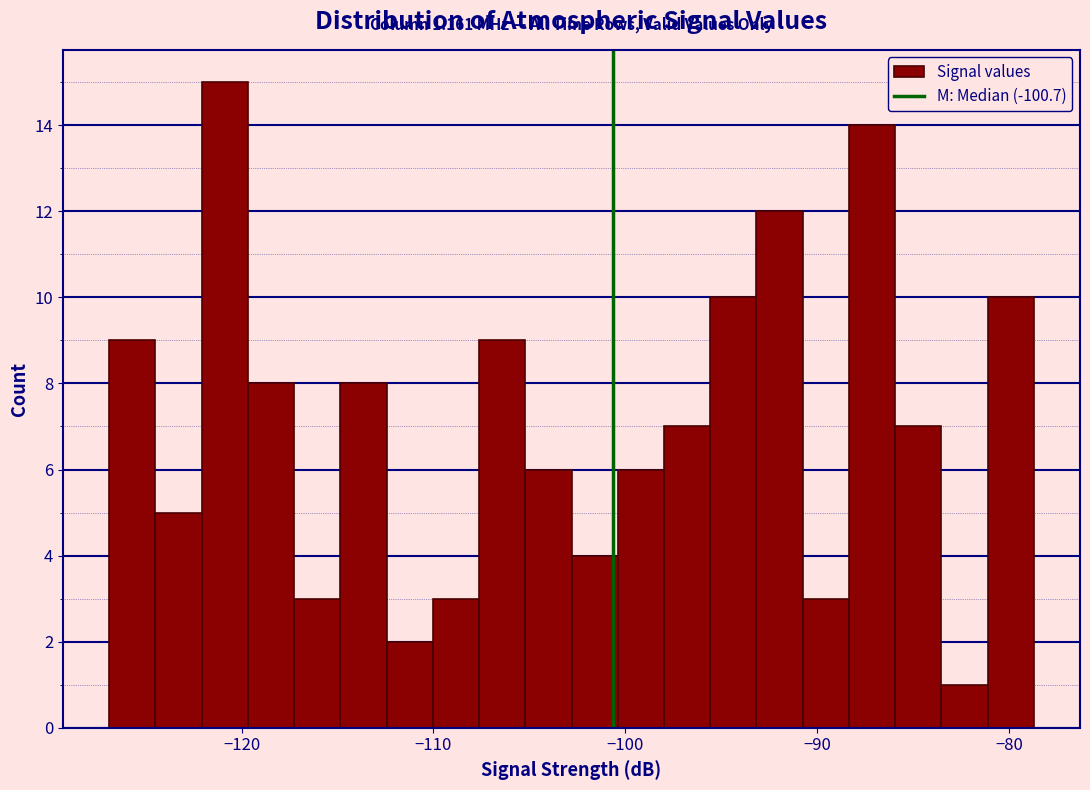

Read against the x-axis, roughly where is the centre of the tallest bar?

-121